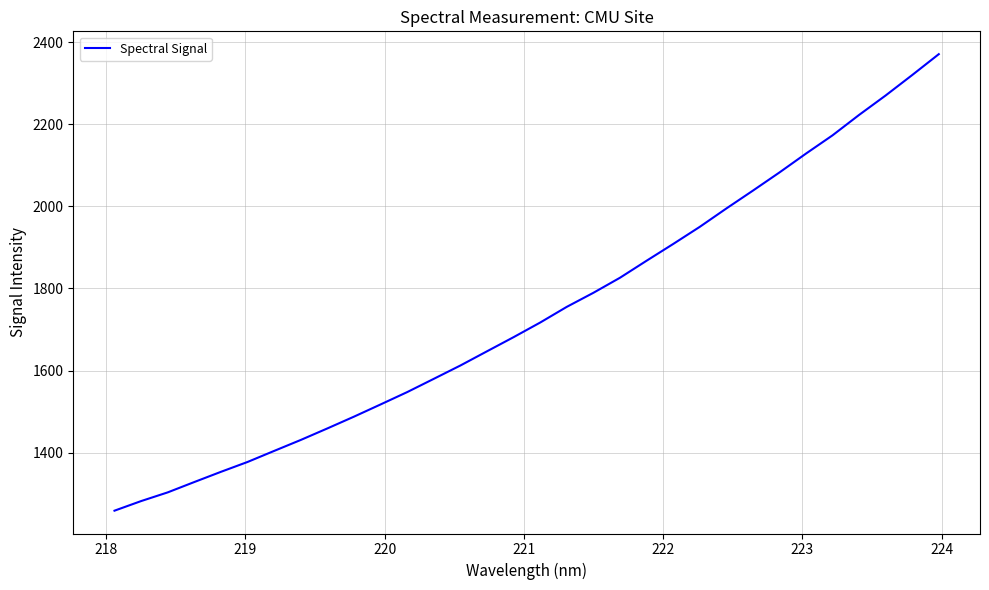

What is the minimum value shown in the chart?

1259.0